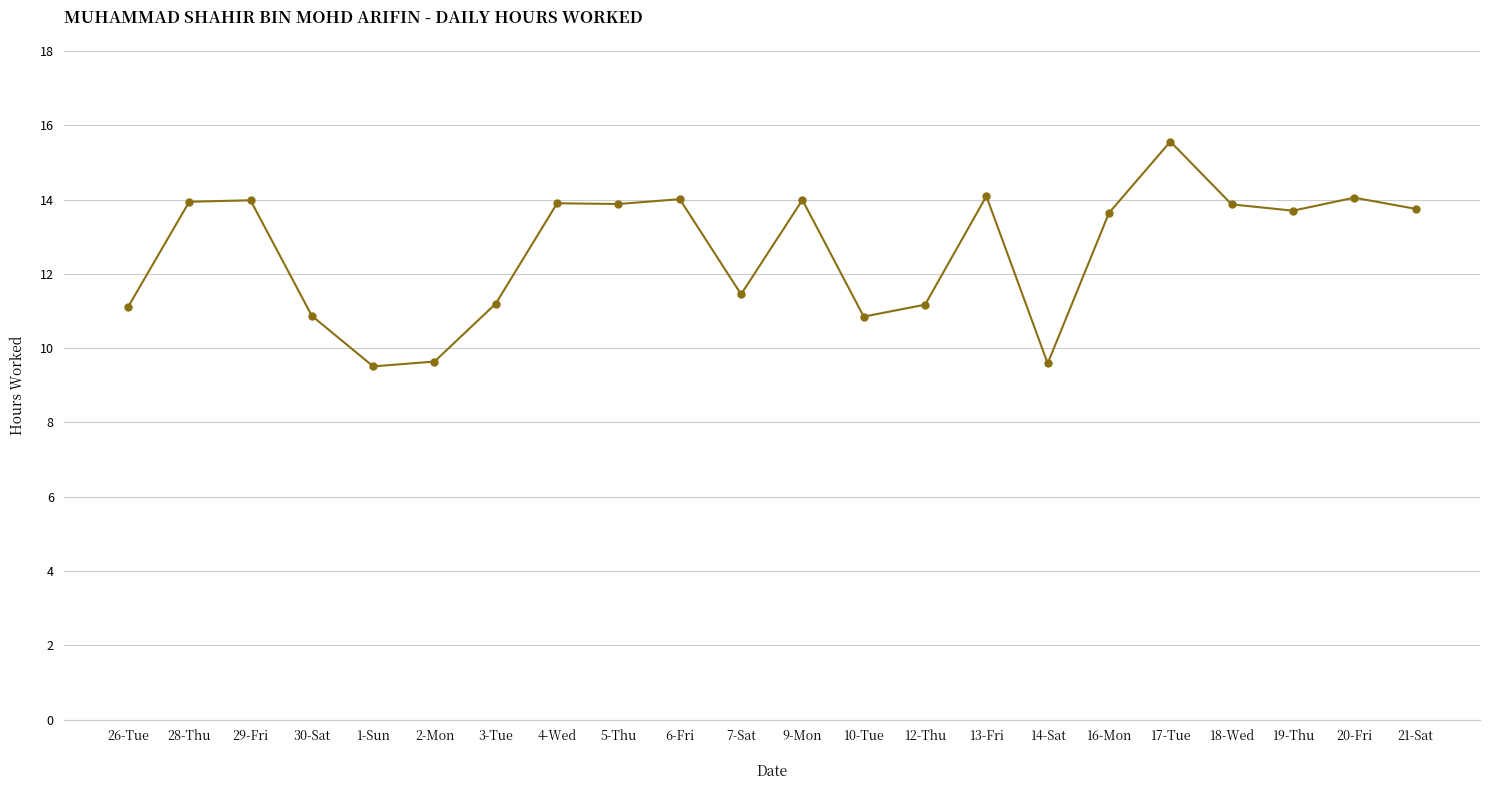

How many distinct data groups are displayed?

1